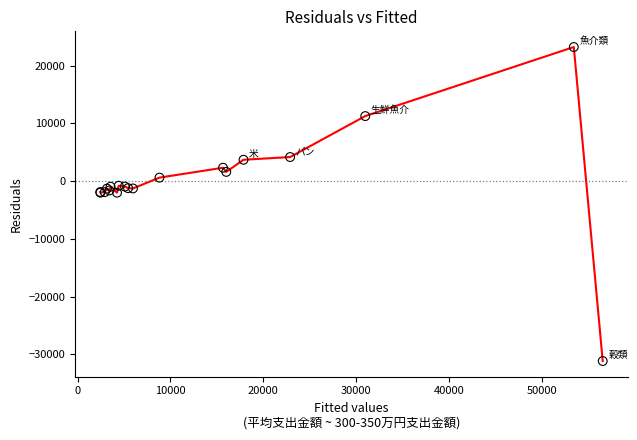

What is the difference between the maximum and minimum values?

54407.1